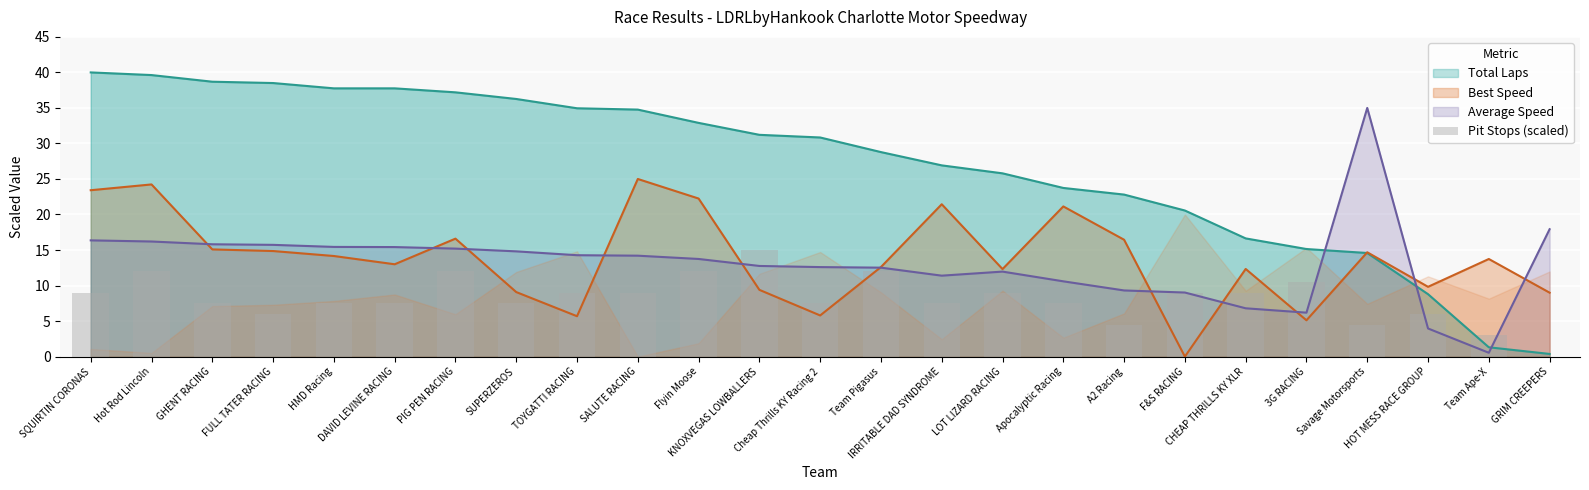

The chart shows a value of 12.0 at PIG PEN RACING. True or false?

True